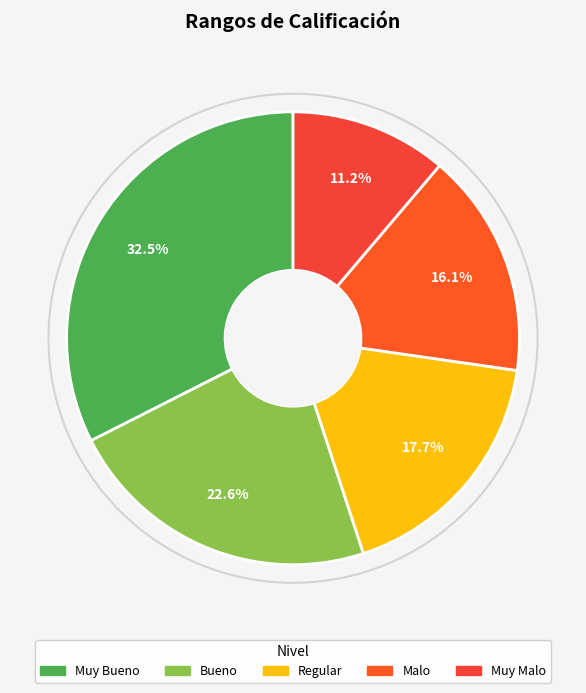

To the nearest percent, what portion does Malo represent?

16%